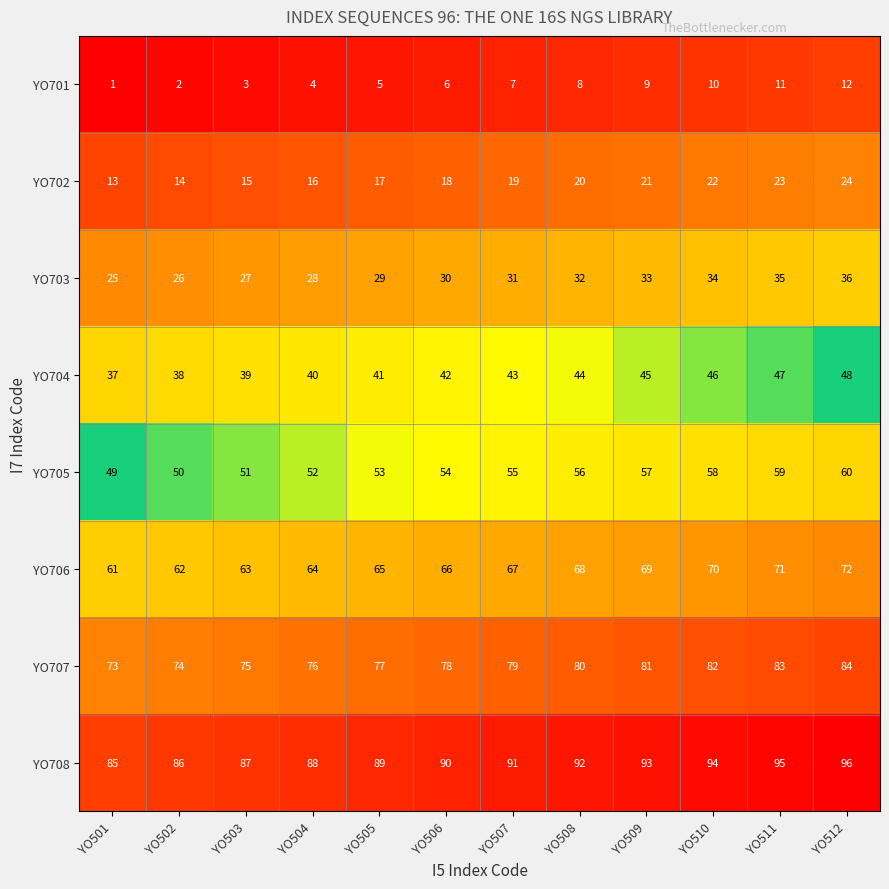

The value of YO704 at YO508 is 44. True or false?

True